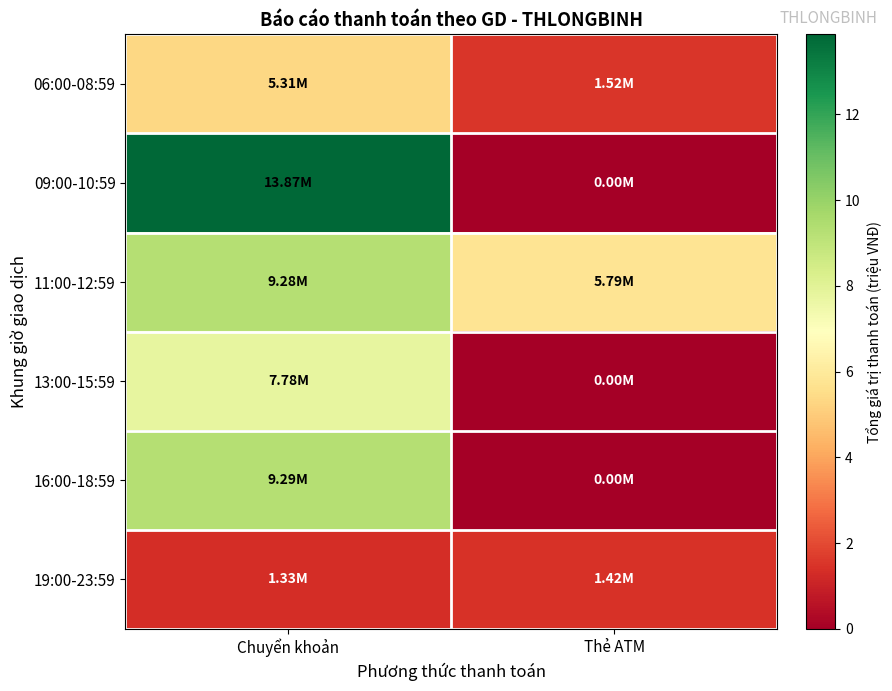

Reading left to right, what are all the values shown in this chart?

06:00-08:59: Chuyển khoản=5.3	Thẻ ATM=1.5
09:00-10:59: Chuyển khoản=13.9	Thẻ ATM=0.0
11:00-12:59: Chuyển khoản=9.3	Thẻ ATM=5.8
13:00-15:59: Chuyển khoản=7.8	Thẻ ATM=0.0
16:00-18:59: Chuyển khoản=9.3	Thẻ ATM=0.0
19:00-23:59: Chuyển khoản=1.3	Thẻ ATM=1.4